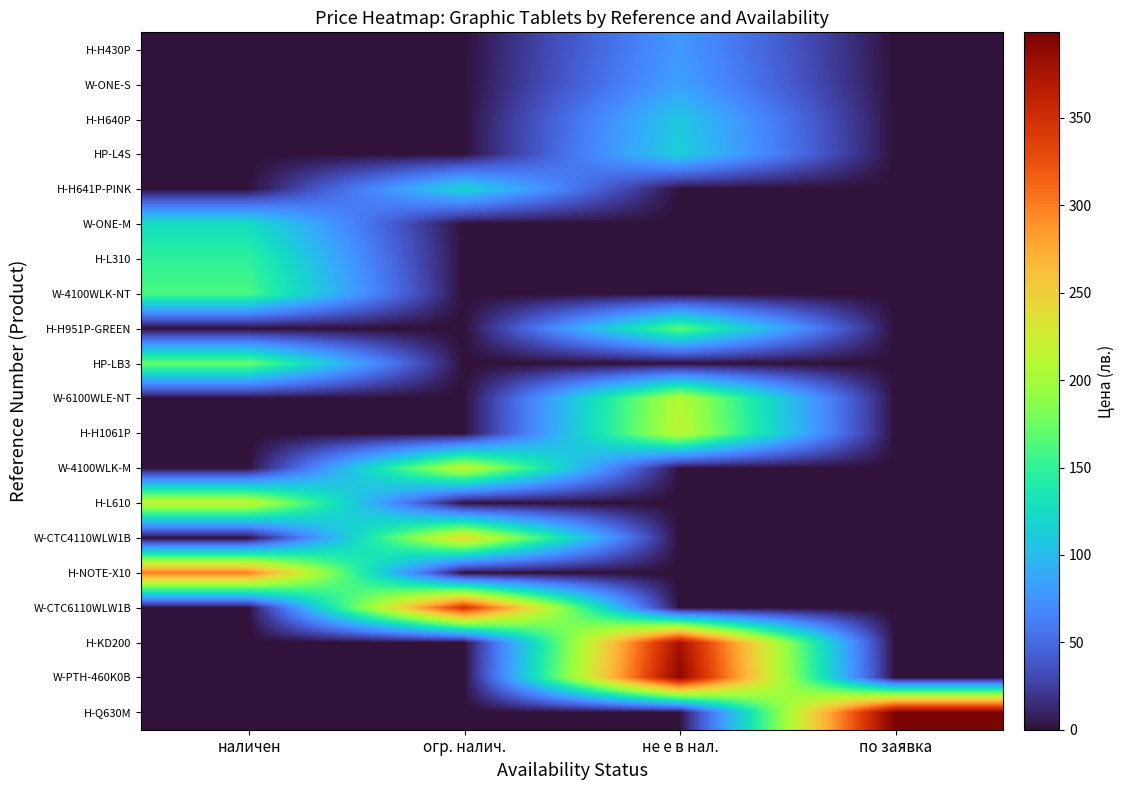

Reading left to right, list all the values displayed in this chart.

H-H430P: наличен=0.0	огр. налич.=0.0	не е в нал.=79.0	по заявка=0.0
W-ONE-S: наличен=0.0	огр. налич.=0.0	не е в нал.=84.0	по заявка=0.0
H-H640P: наличен=0.0	огр. налич.=0.0	не е в нал.=109.0	по заявка=0.0
HP-L4S: наличен=0.0	огр. налич.=0.0	не е в нал.=114.0	по заявка=0.0
H-H641P-PINK: наличен=0.0	огр. налич.=118.8	не е в нал.=0.0	по заявка=0.0
W-ONE-M: наличен=126.0	огр. налич.=0.0	не е в нал.=0.0	по заявка=0.0
H-L310: наличен=149.0	огр. налич.=0.0	не е в нал.=0.0	по заявка=0.0
W-4100WLK-NT: наличен=162.0	огр. налич.=0.0	не е в нал.=0.0	по заявка=0.0
H-H951P-GREEN: наличен=0.0	огр. налич.=0.0	не е в нал.=166.8	по заявка=0.0
HP-LB3: наличен=174.0	огр. налич.=0.0	не е в нал.=0.0	по заявка=0.0
W-6100WLE-NT: наличен=0.0	огр. налич.=0.0	не е в нал.=210.0	по заявка=0.0
H-H1061P: наличен=0.0	огр. налич.=0.0	не е в нал.=214.8	по заявка=0.0
W-4100WLK-M: наличен=0.0	огр. налич.=217.7	не е в нал.=0.0	по заявка=0.0
H-L610: наличен=219.0	огр. налич.=0.0	не е в нал.=0.0	по заявка=0.0
W-CTC4110WLW1B: наличен=0.0	огр. налич.=242.6	не е в нал.=0.0	по заявка=0.0
H-NOTE-X10: наличен=299.0	огр. налич.=0.0	не е в нал.=0.0	по заявка=0.0
W-CTC6110WLW1B: наличен=0.0	огр. налич.=348.3	не е в нал.=0.0	по заявка=0.0
H-KD200: наличен=0.0	огр. налич.=0.0	не е в нал.=378.0	по заявка=0.0
W-PTH-460K0B: наличен=0.0	огр. налич.=0.0	не е в нал.=390.0	по заявка=0.0
H-Q630M: наличен=0.0	огр. налич.=0.0	не е в нал.=0.0	по заявка=399.0